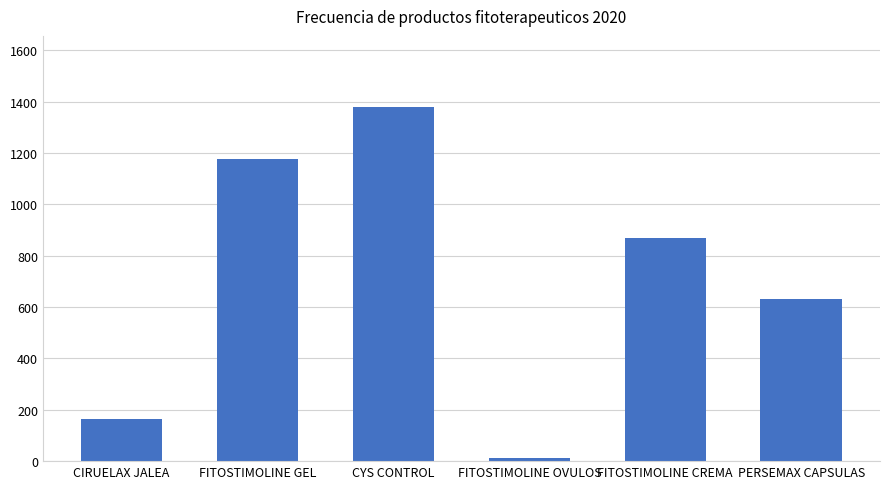

What is the sum of all values?

4231